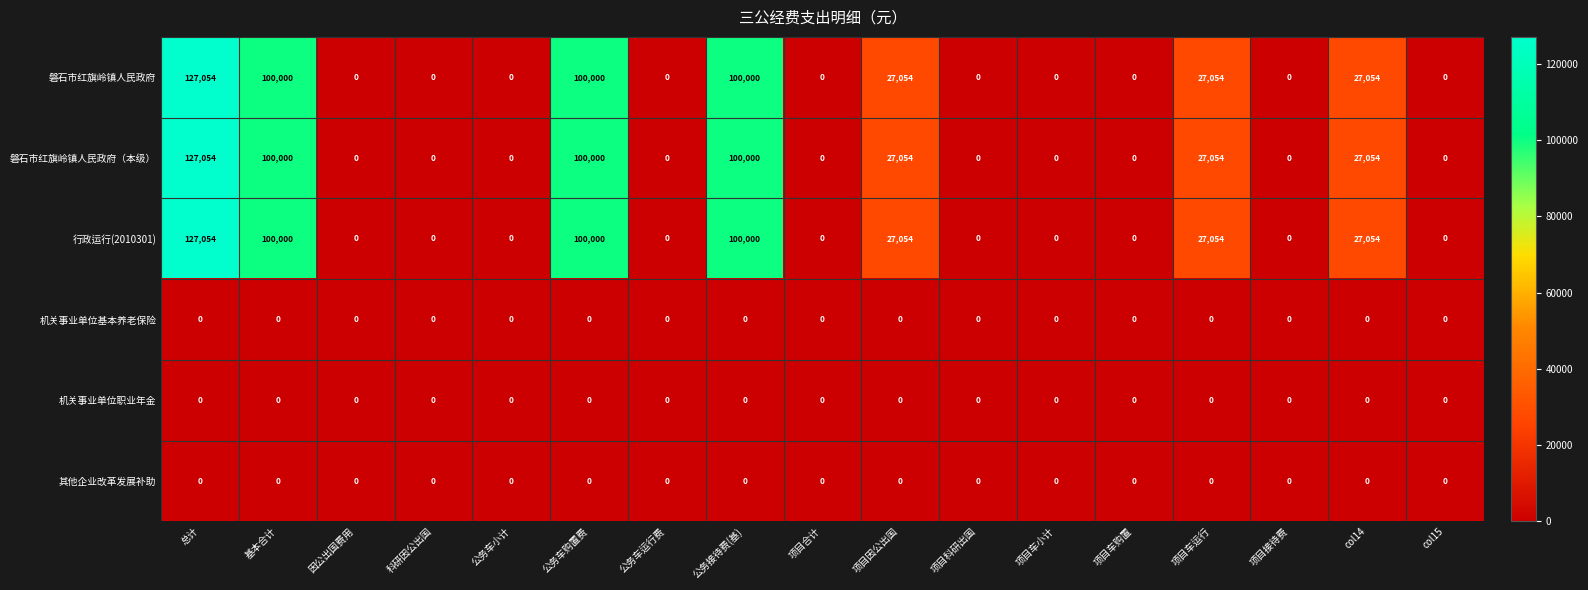

Which label corresponds to the largest value in the chart?

总计